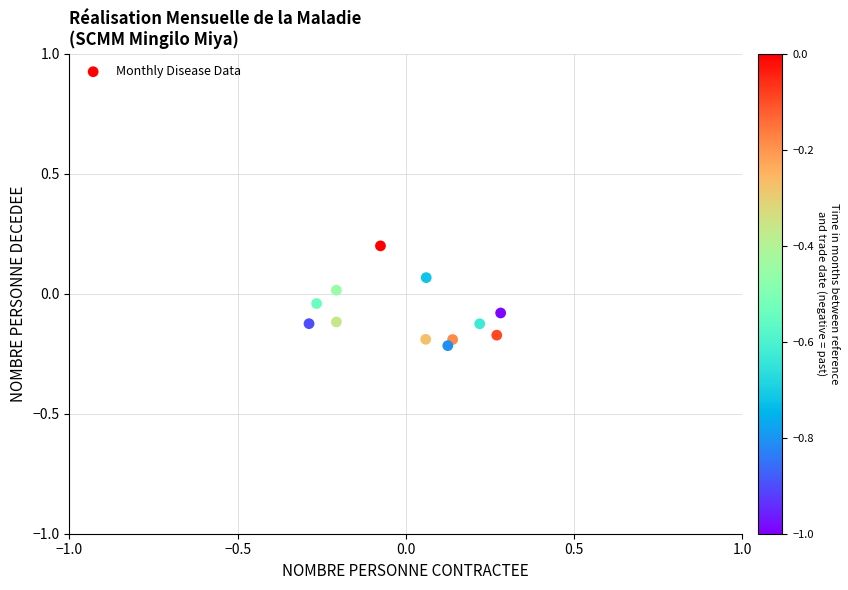

What is the range of Y values (max minus min)?

0.4